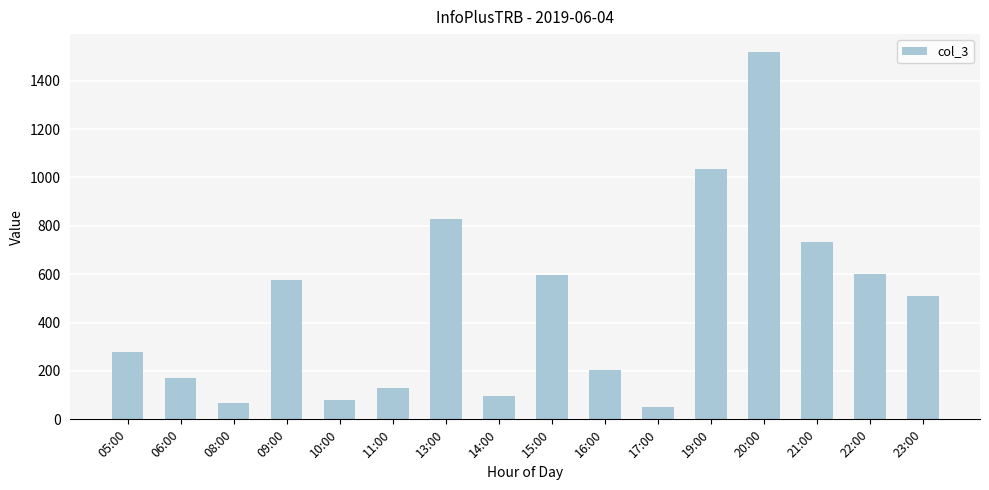

How many distinct data groups are displayed?

1